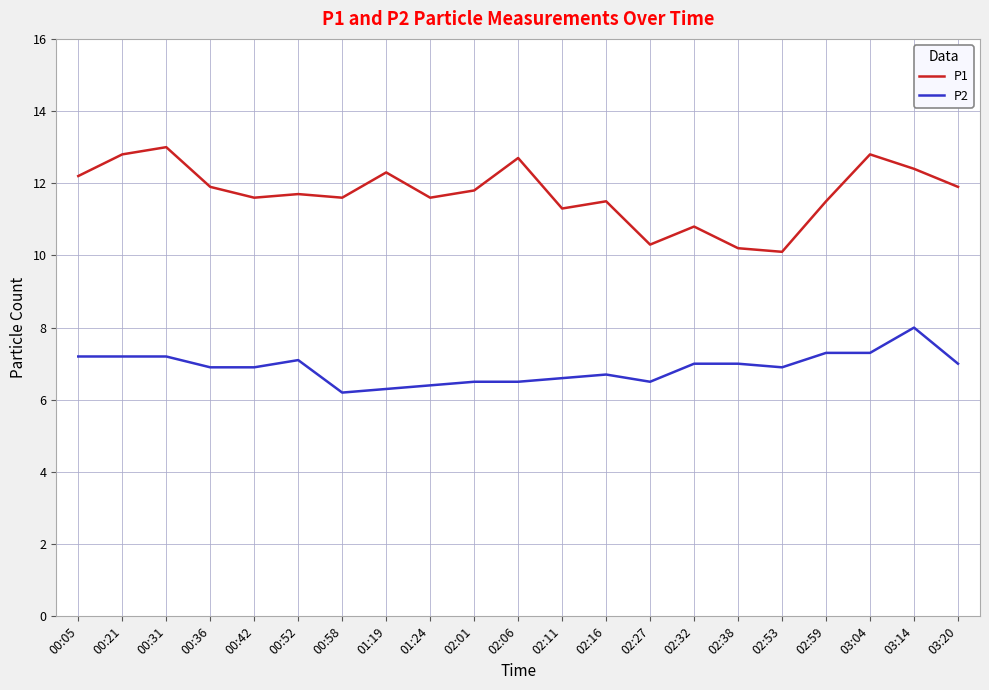

Where does the P1 series first go above 11?

00:05